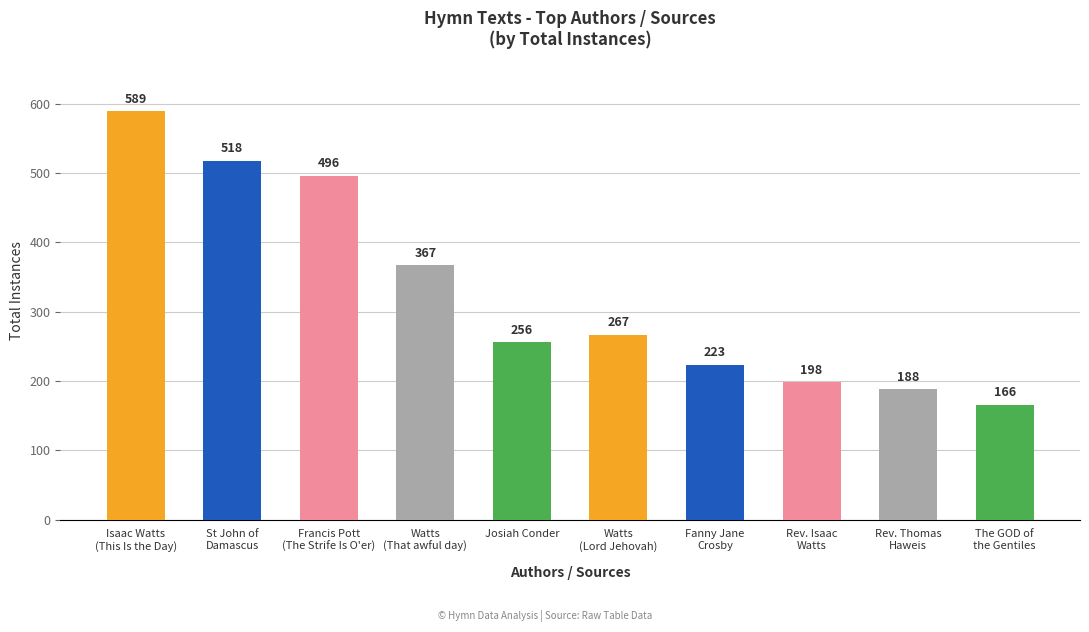

Reading right to left, what are all the values shown in this chart?

The GOD of
the Gentiles=166	Rev. Thomas
Haweis=188	Rev. Isaac
Watts=198	Fanny Jane
Crosby=223	Watts
(Lord Jehovah)=267	Josiah Conder=256	Watts
(That awful day)=367	Francis Pott
(The Strife Is O'er)=496	St John of
Damascus=518	Isaac Watts
(This Is the Day)=589